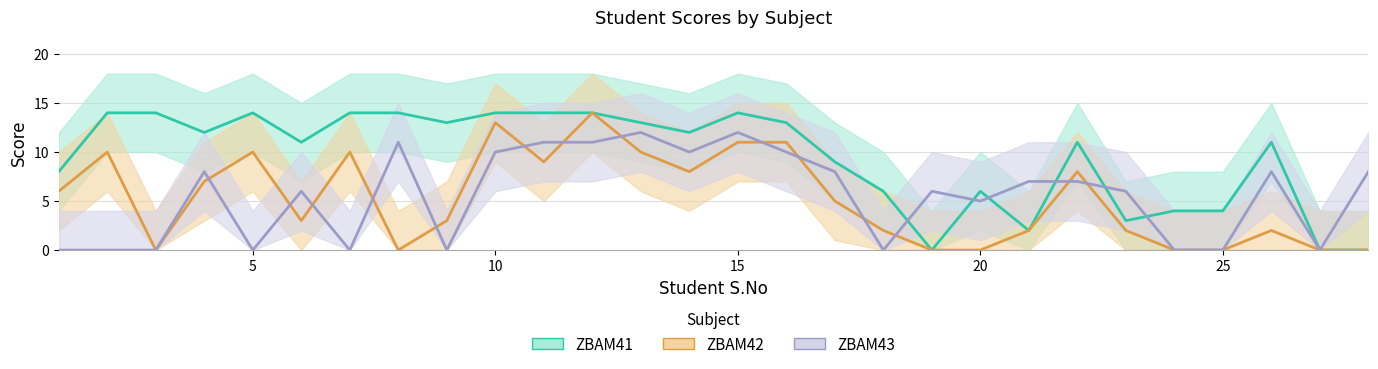

What is the value of the ZBAM42 point at the 7th from the left?

10